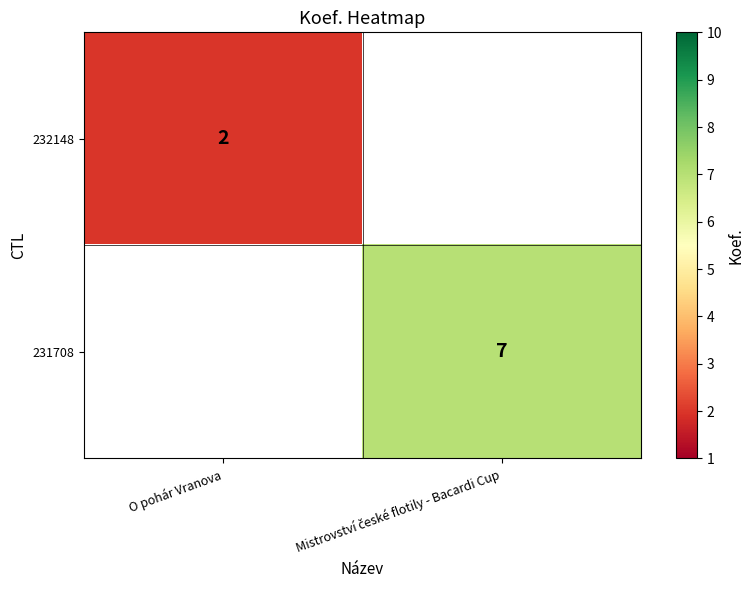

The value of 232148 at O pohár Vranova is 2. True or false?

True